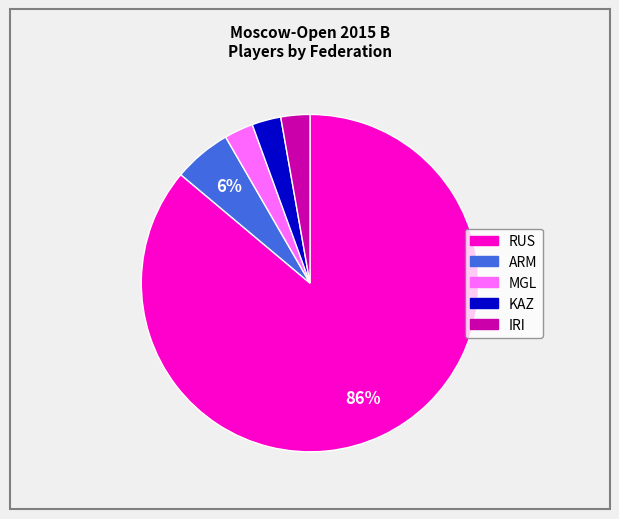

How many slices are in this pie chart?

5